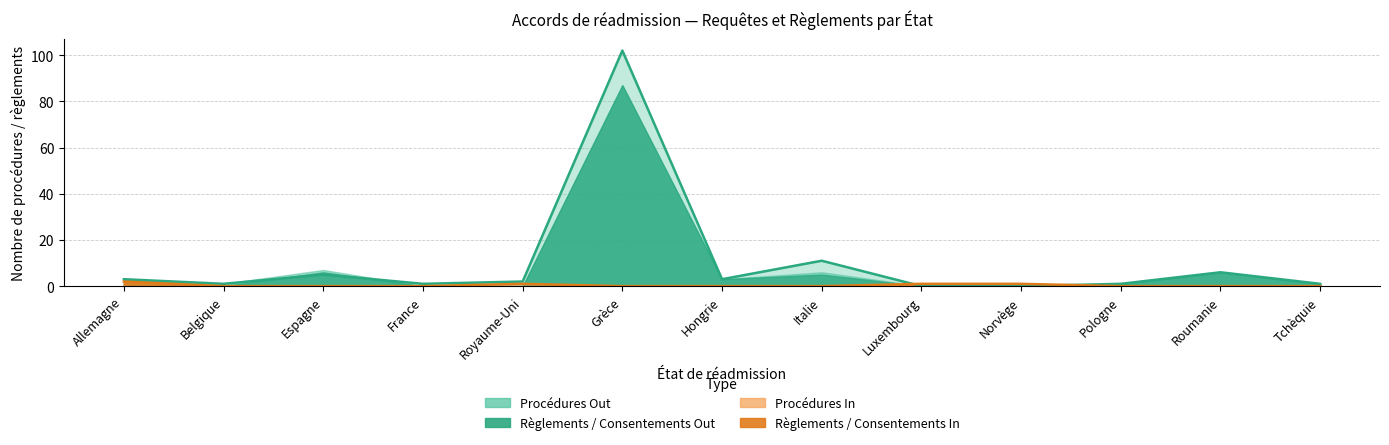

What is the difference between the maximum and minimum values in the Consentements In series?

2